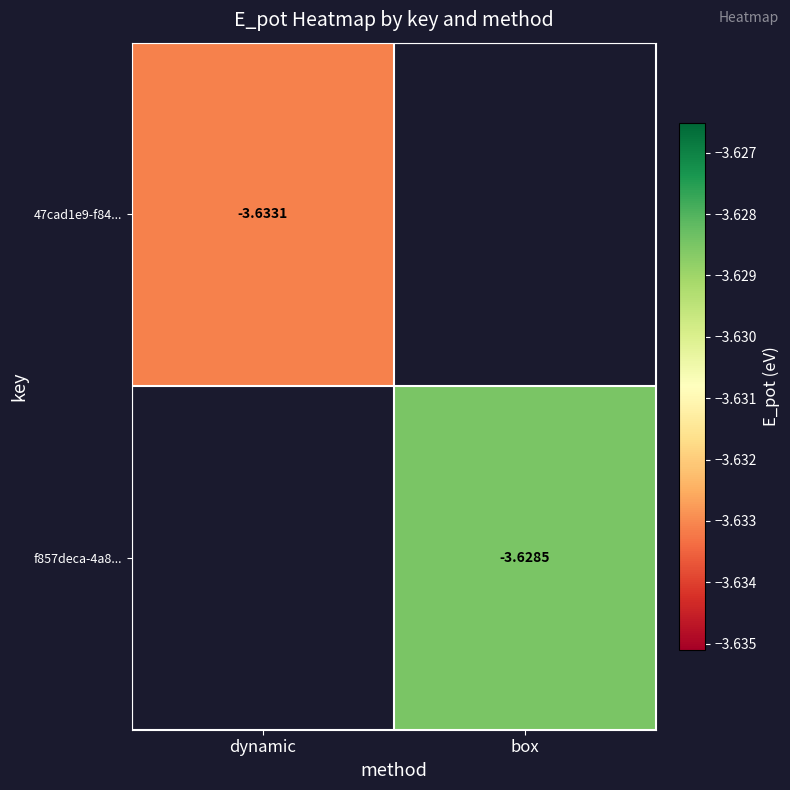

Is the value of 47cad1e9-f84... at dynamic greater than the value of f857deca-4a8... at box?

No